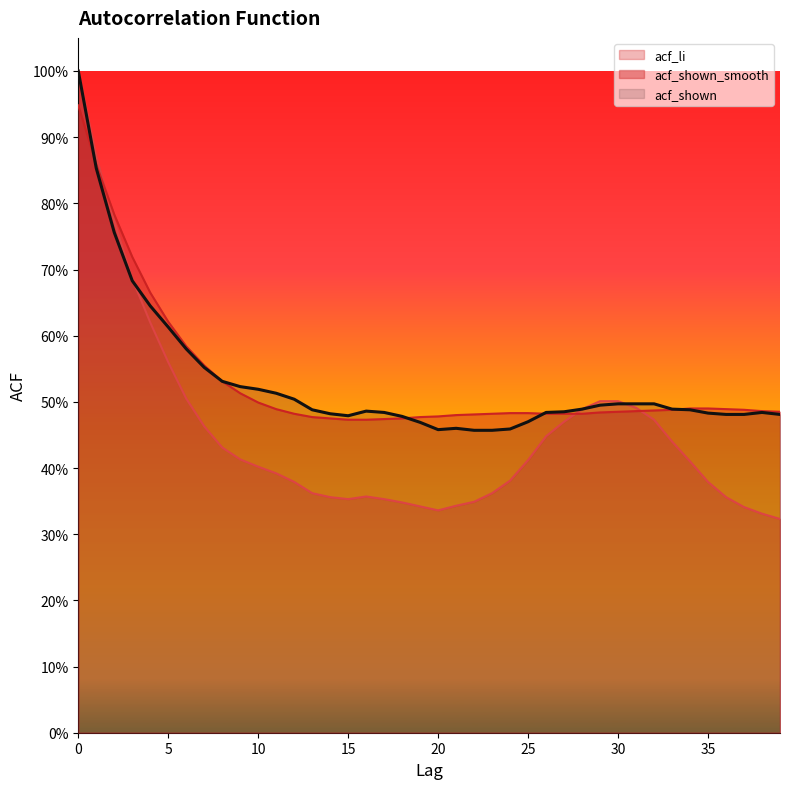

Is it true that acf_shown equals 0.8 at 10?

False